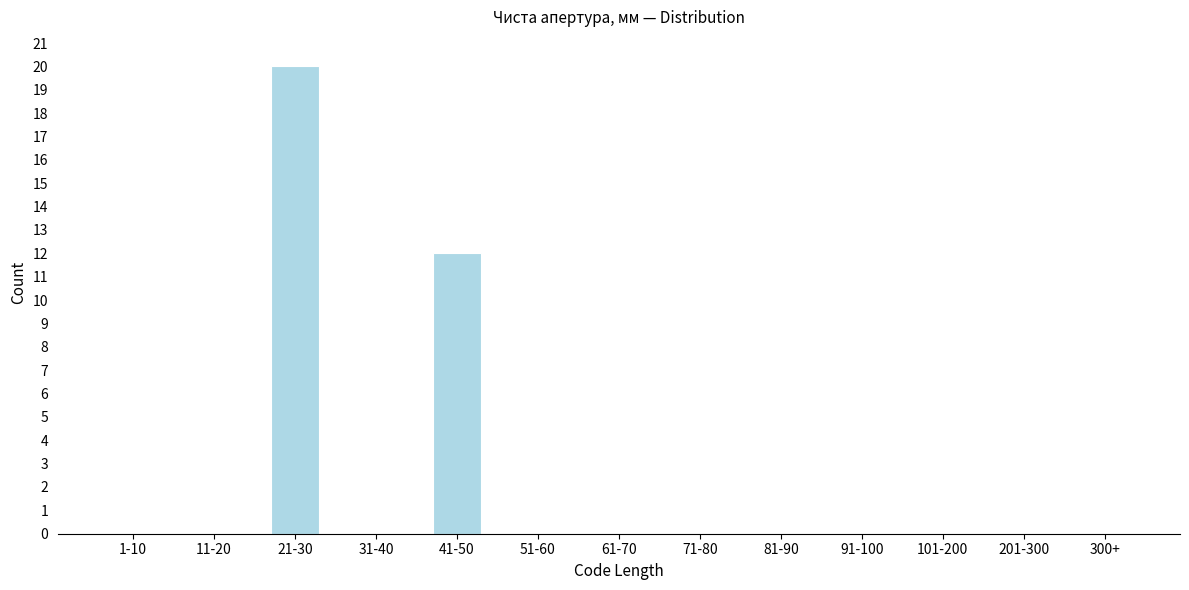

Reading left to right, list all the values displayed in this chart.

1-10=0	11-20=0	21-30=20	31-40=0	41-50=12	51-60=0	61-70=0	71-80=0	81-90=0	91-100=0	101-200=0	201-300=0	300+=0